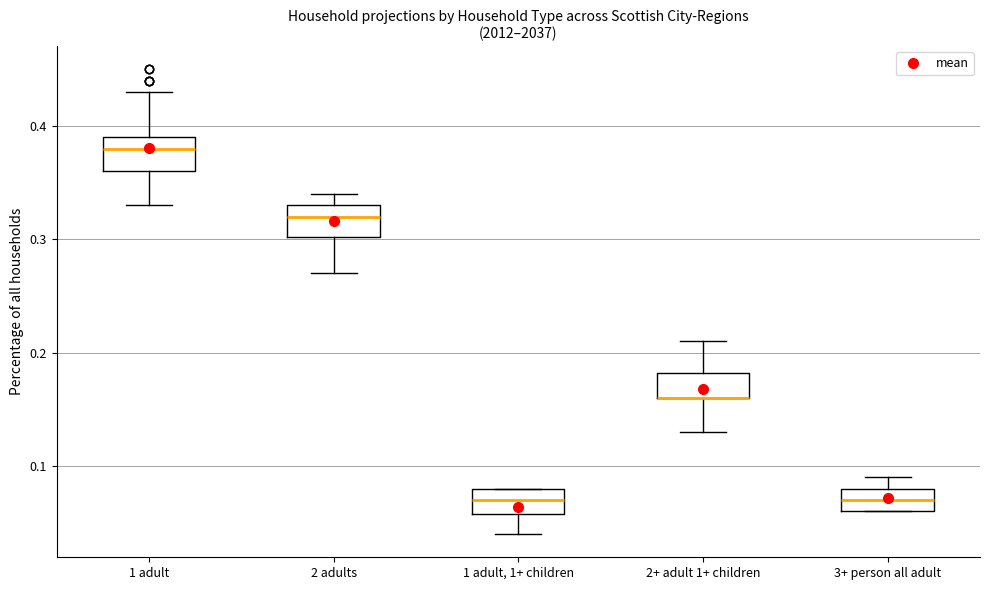

Reading left to right, transcribe this box plot: for each box, give where its median line is, the range the box spans, and where its two whiskers end, as read against the y-axis. The values are not printed on the chart, so give them approximately, as read against the axis.

1 adult: median 0.38, box 0.36 to 0.39, whiskers 0.33 to 0.43
2 adults: median 0.32, box 0.30 to 0.33, whiskers 0.27 to 0.34
1 adult, 1+ children: median 0.07, box 0.06 to 0.08, whiskers 0.04 to 0.08
2+ adult 1+ children: median 0.16 (drawn on the box's lower edge), box 0.16 to 0.18, whiskers 0.13 to 0.21
3+ person all adult: median 0.07, box 0.06 to 0.08, whiskers 0.06 to 0.09